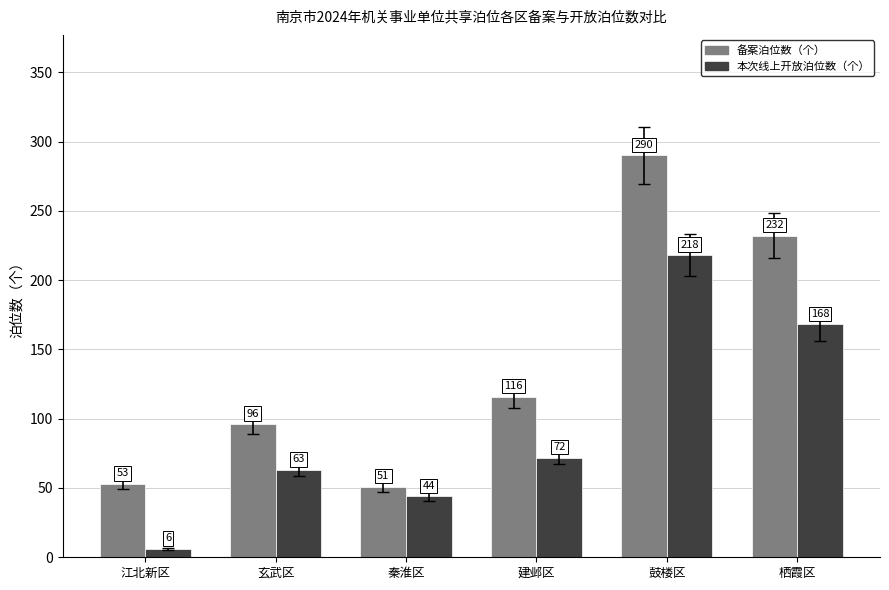

What is the difference between the maximum and minimum values in the 备案泊位数（个） series?

239